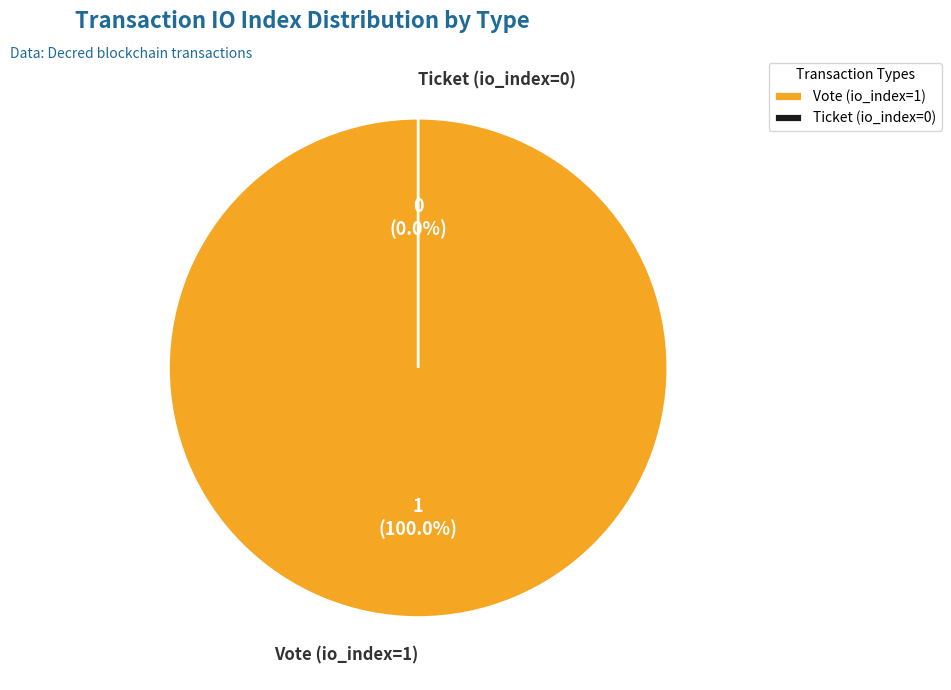

How many segments does this pie chart have?

2